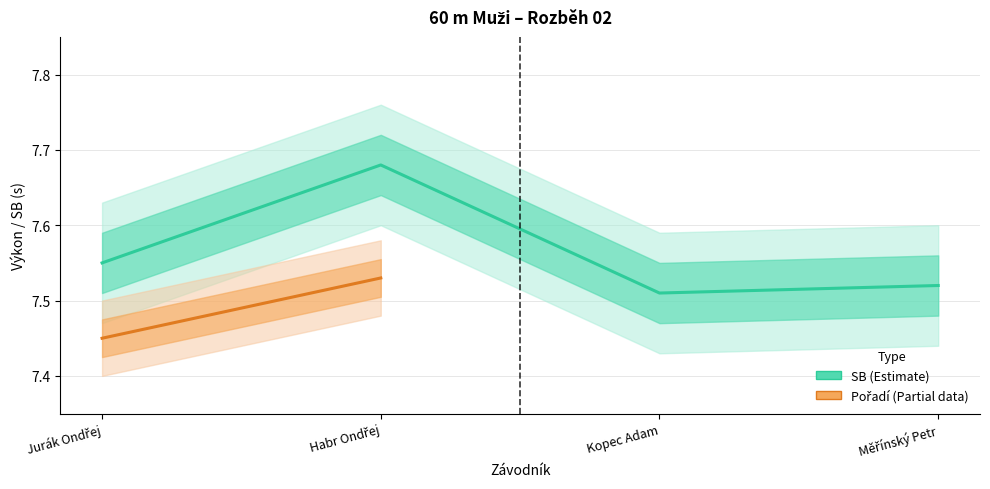

How many distinct data groups are displayed?

1